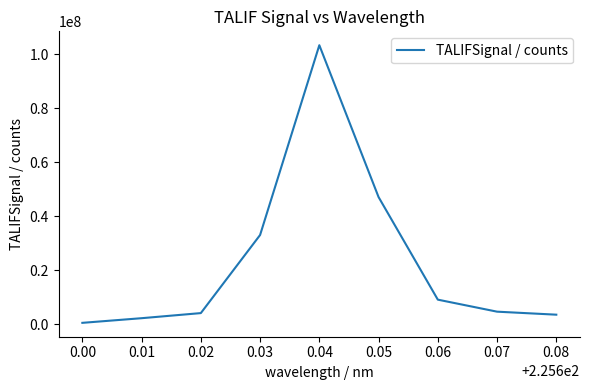

True or false: the data shows 436341 at 0.00.

True